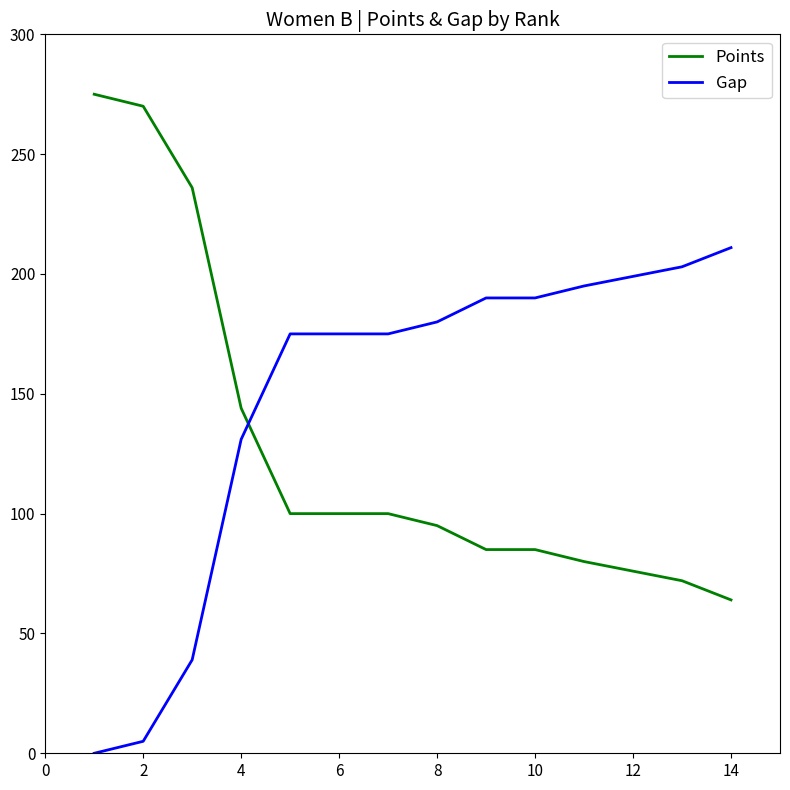

List the series in order of their overall mean, lowest first.

Points, Gap